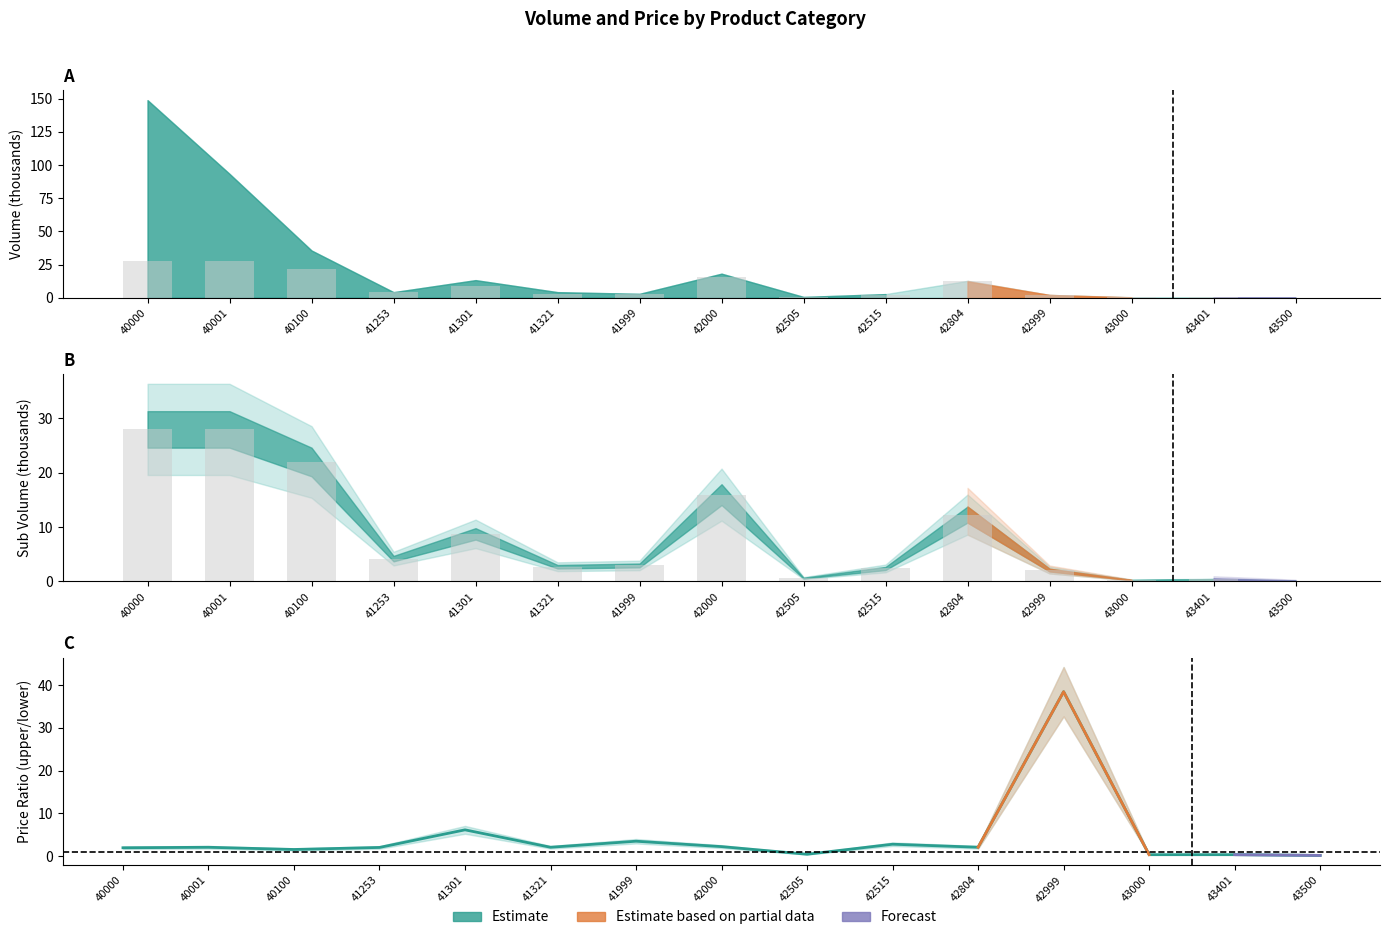

Is it true that Avg Price Upper equals 0.1 at 43401?

False